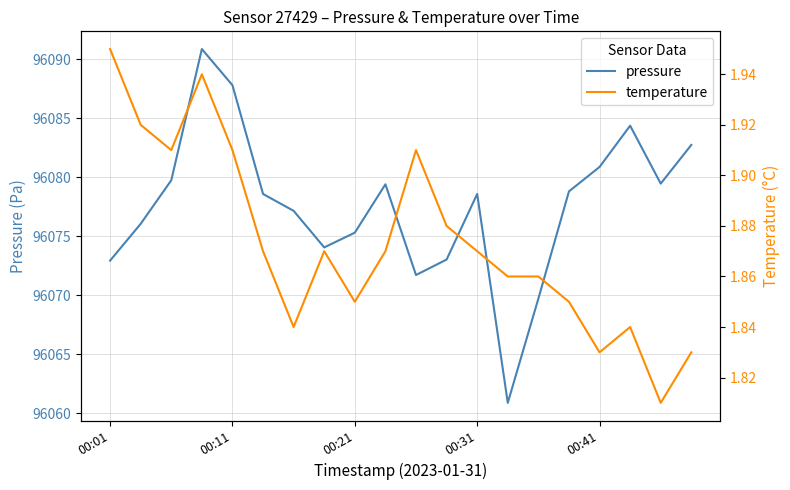

True or false: temperature and pressure intersect in this chart.

False